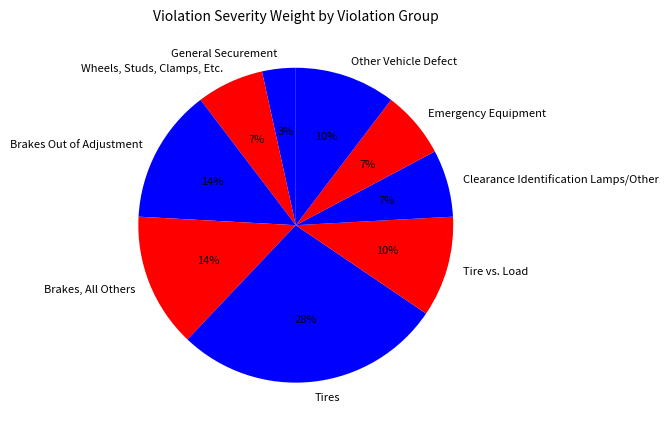

Is the sum of General Securement and Other Vehicle Defect greater than half?

No